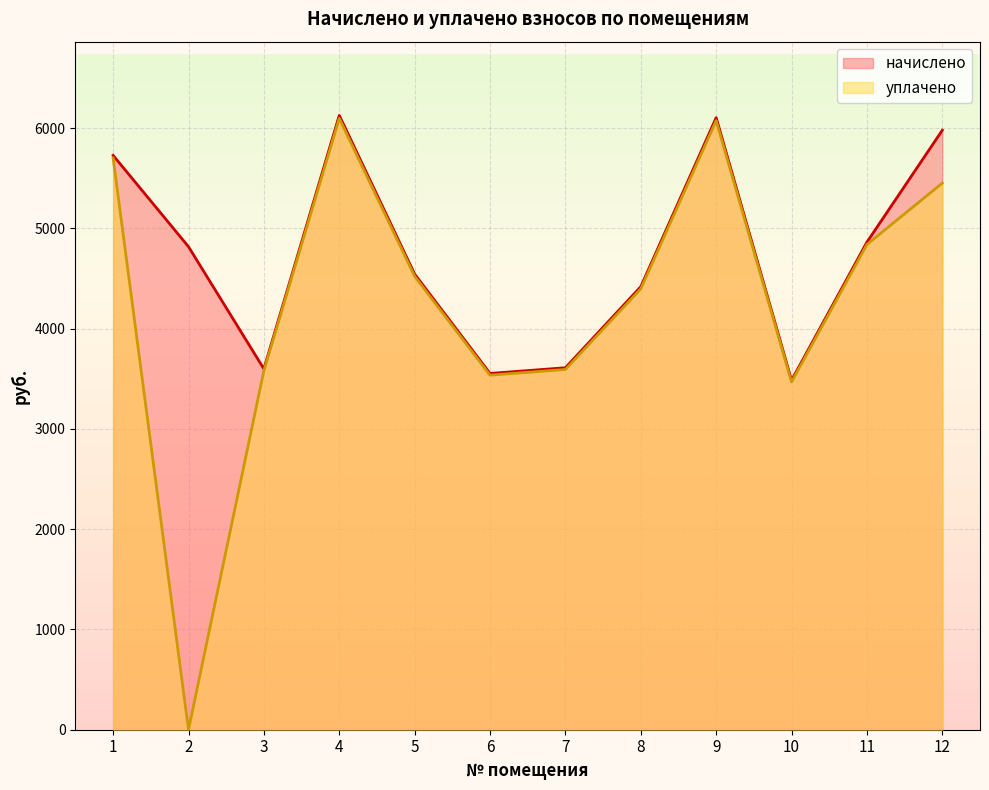

How many interior local peaks does the уплачено series have?

2